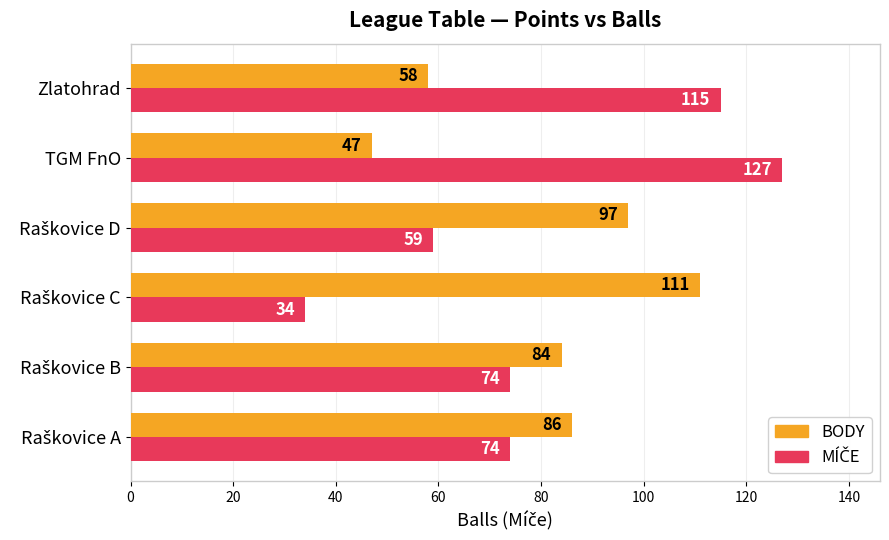

What is the difference between the maximum and second lowest values in the BODY series?

53